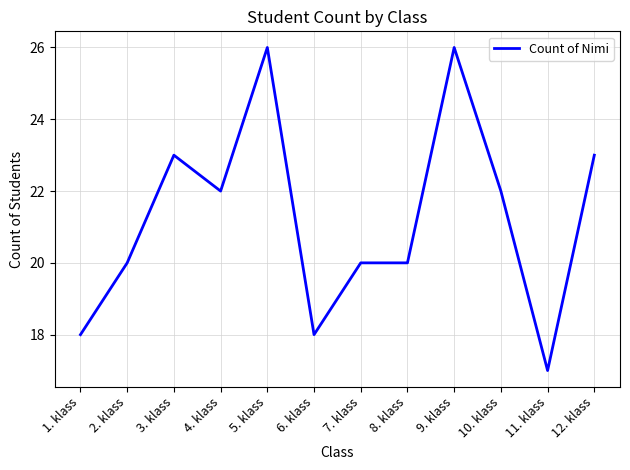

How many values are between 20 and 23?

7